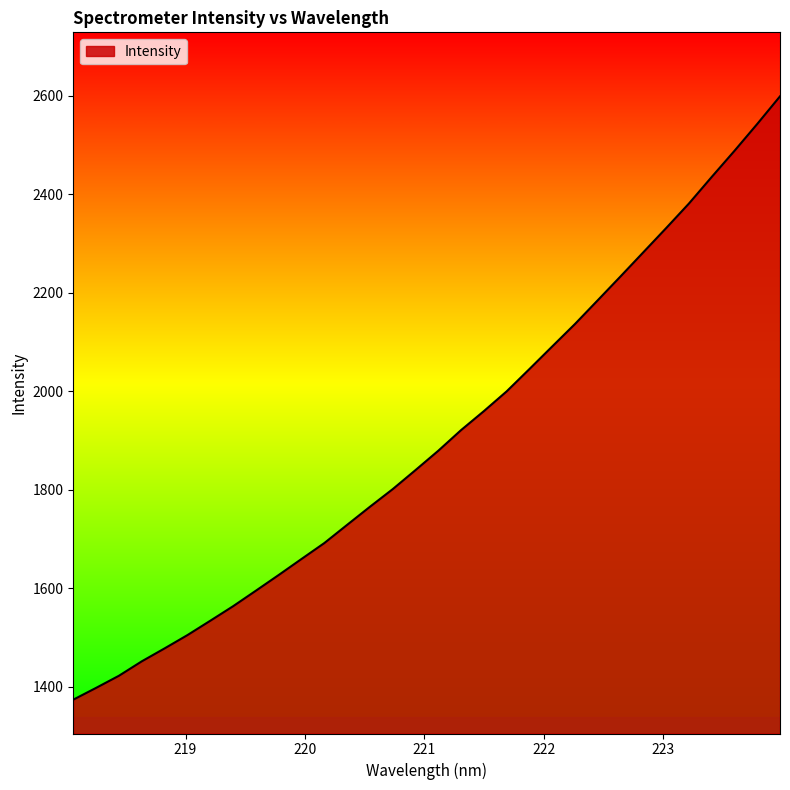

What is the smallest value displayed?

1373.9